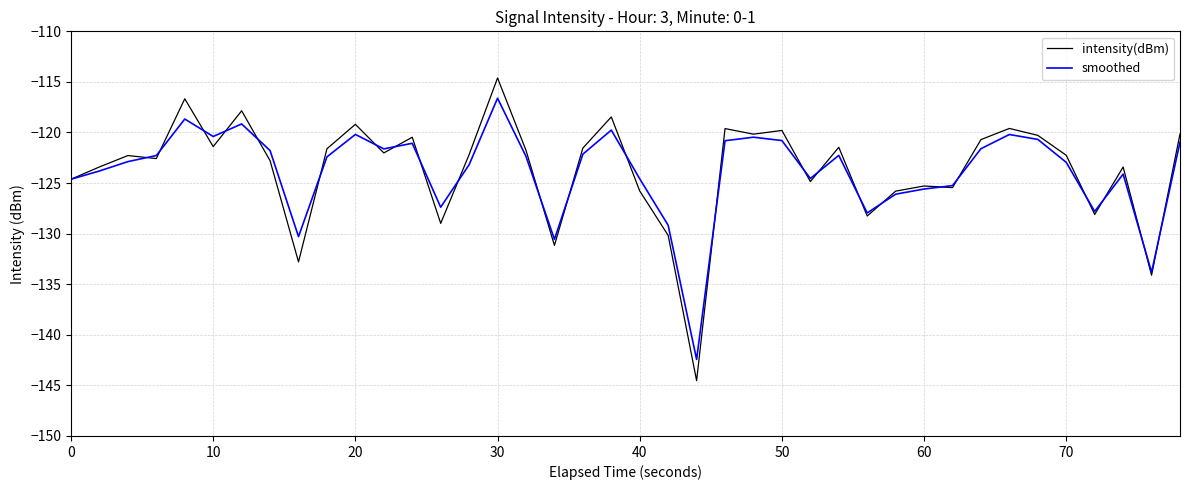

List the series in order of their peak value, lowest first.

smoothed, intensity(dBm)